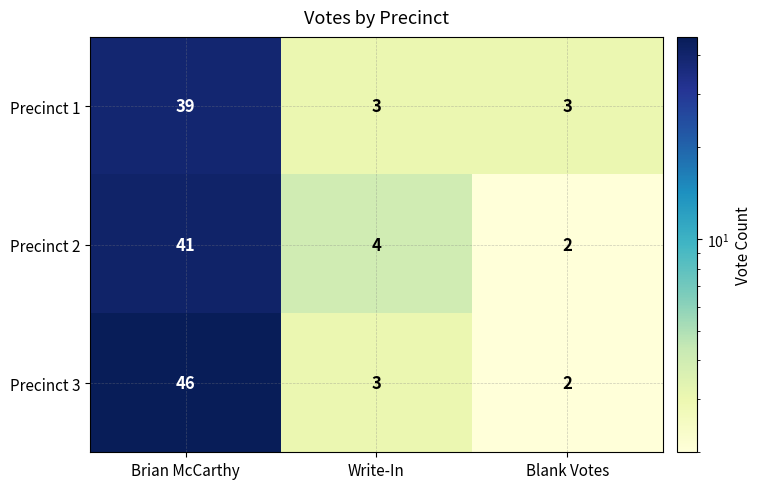

Which category has the highest value across all series?

Brian McCarthy